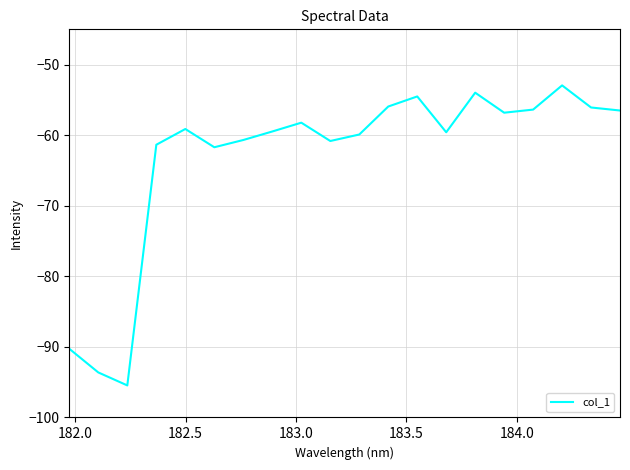

How many lines are shown in the chart?

1